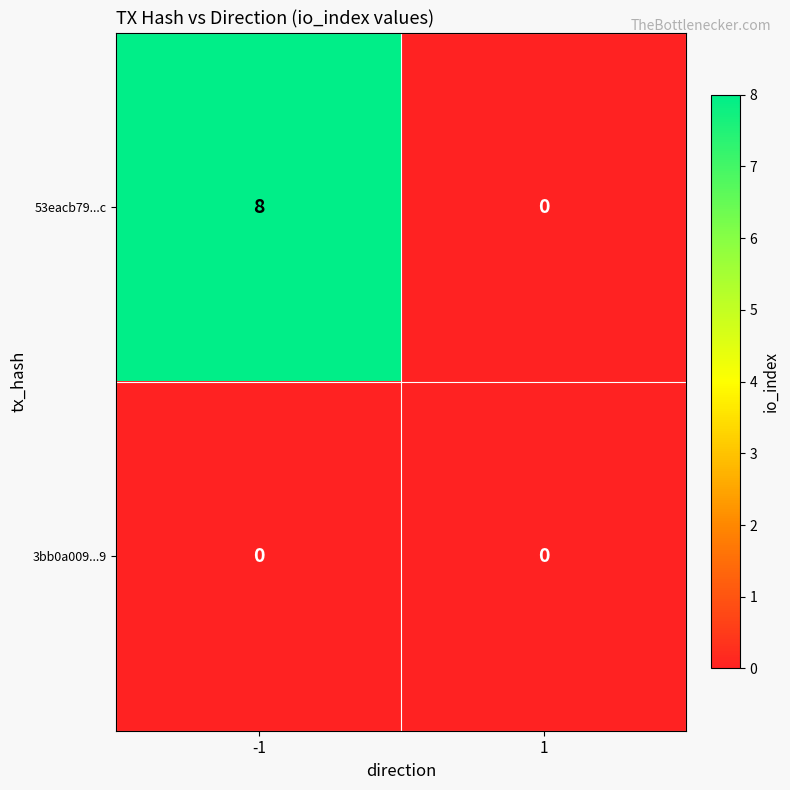

What value does the 53eacb79...c series have at -1?

8